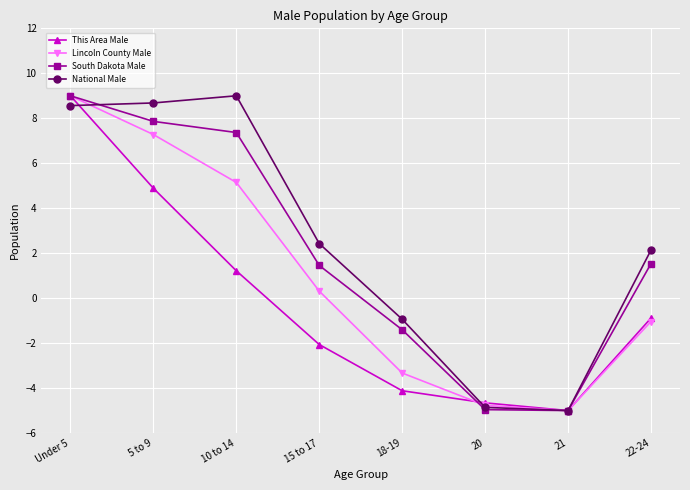

True or false: South Dakota Male and Lincoln County Male intersect in this chart.

True